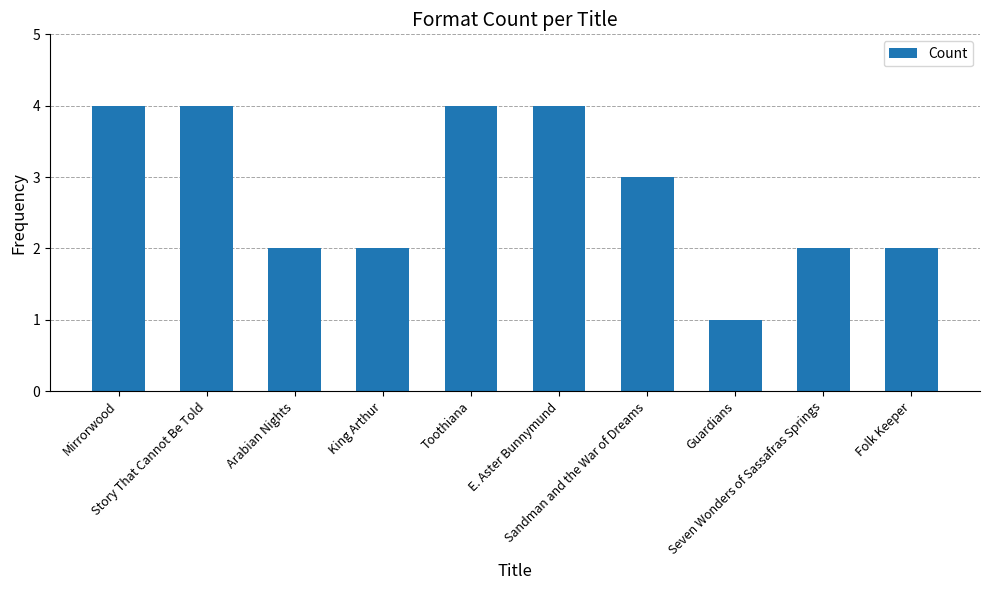

What is the maximum value shown in the chart?

4